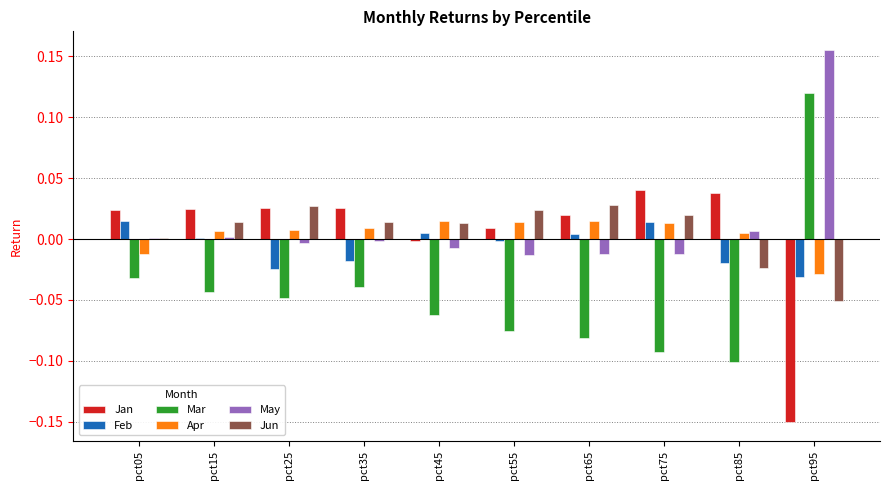

The value of Feb at pct55 is -0.0. True or false?

True